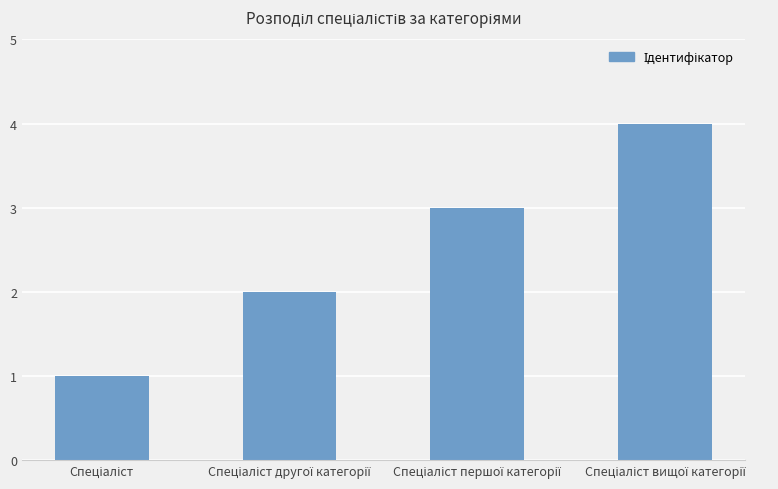

How many distinct data groups are displayed?

1